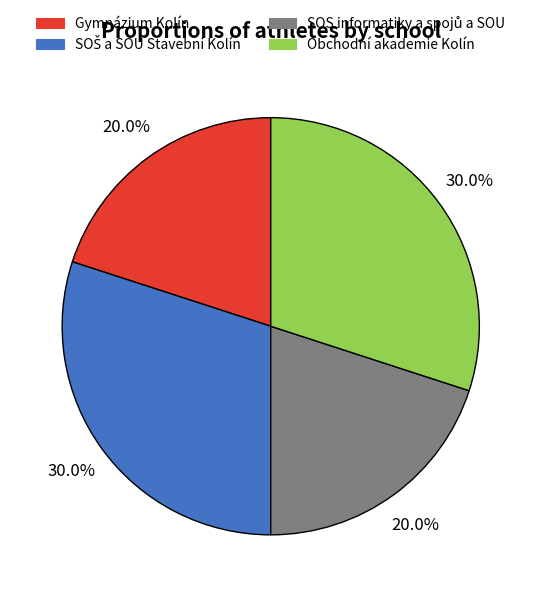

Does Obchodní akademie Kolín account for over 50% of the chart?

No